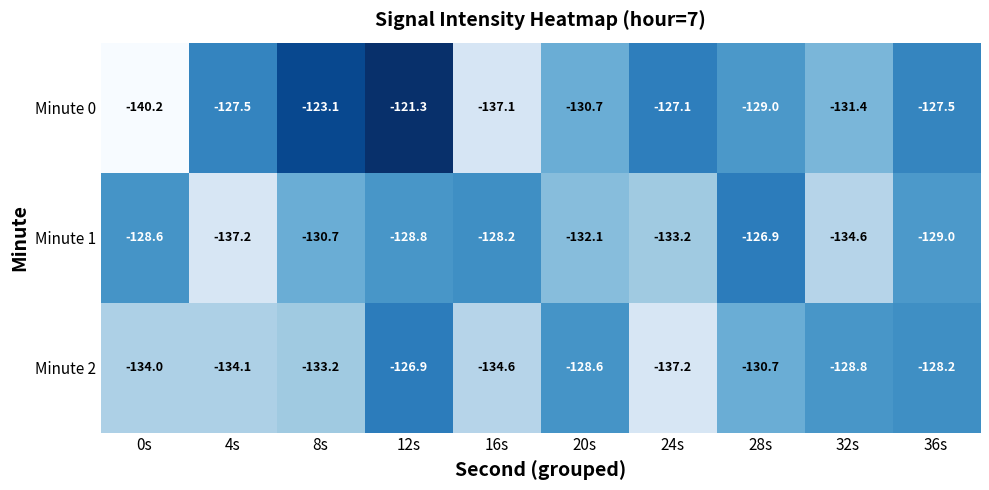

Which series has the largest total across all categories?

Minute 0